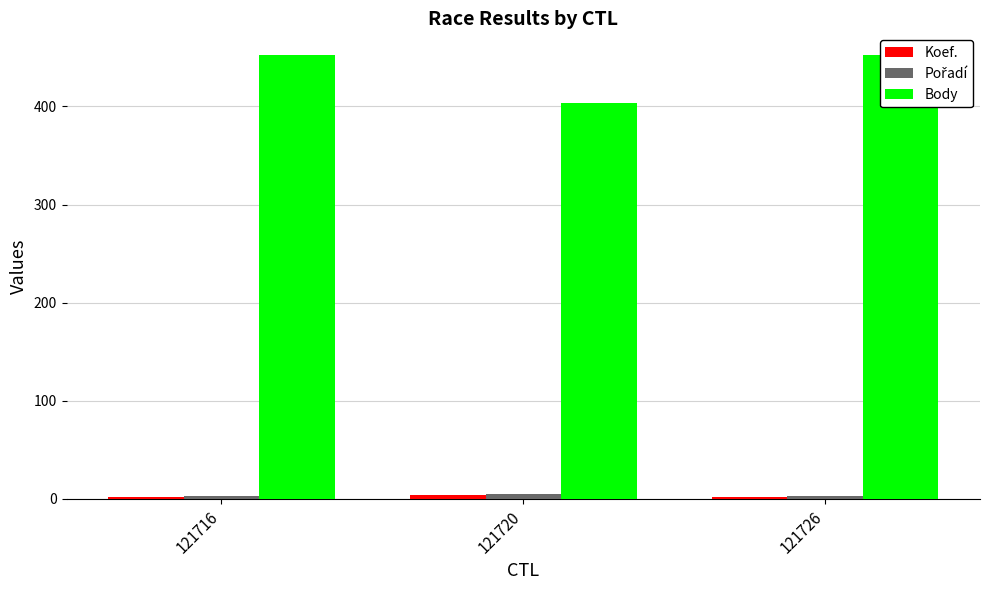

At how many categories does at least one series exceed 147?

3